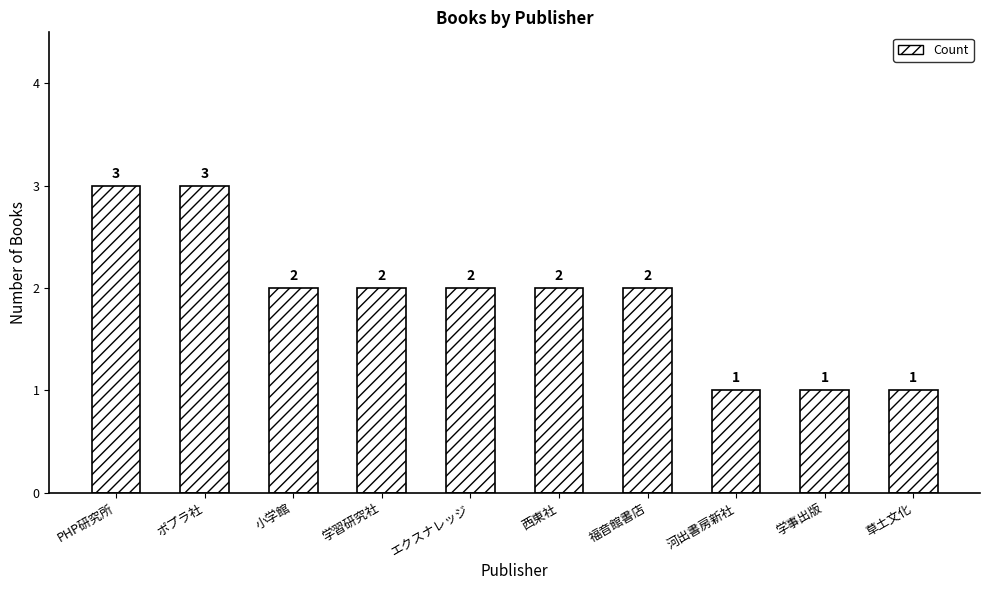

What is the label of the 4th bar from the left?

学習研究社